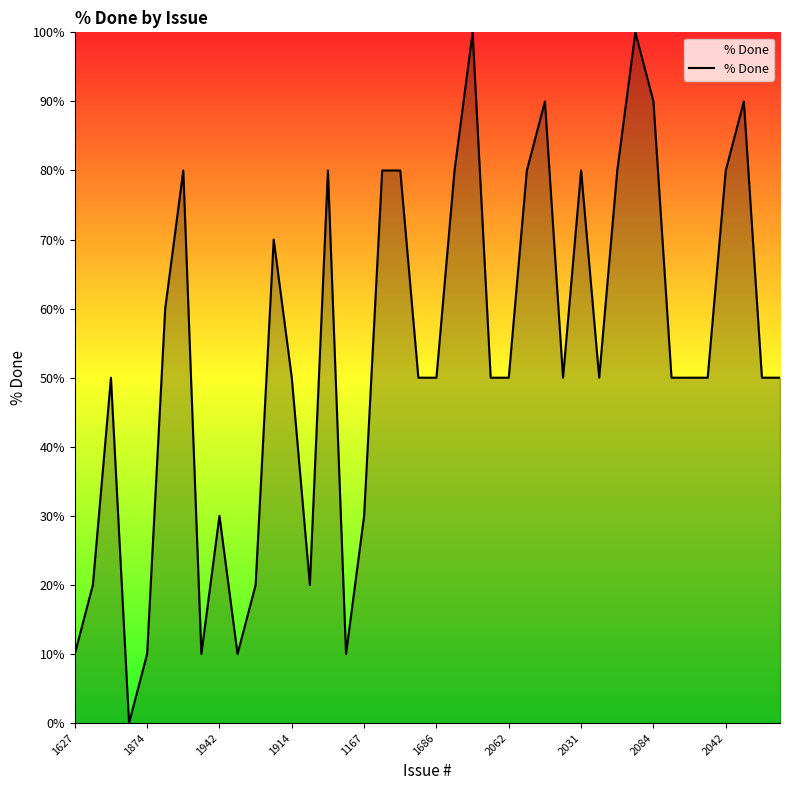

How many points are lower than both their immediate neighbors (excluding endpoints)?

7